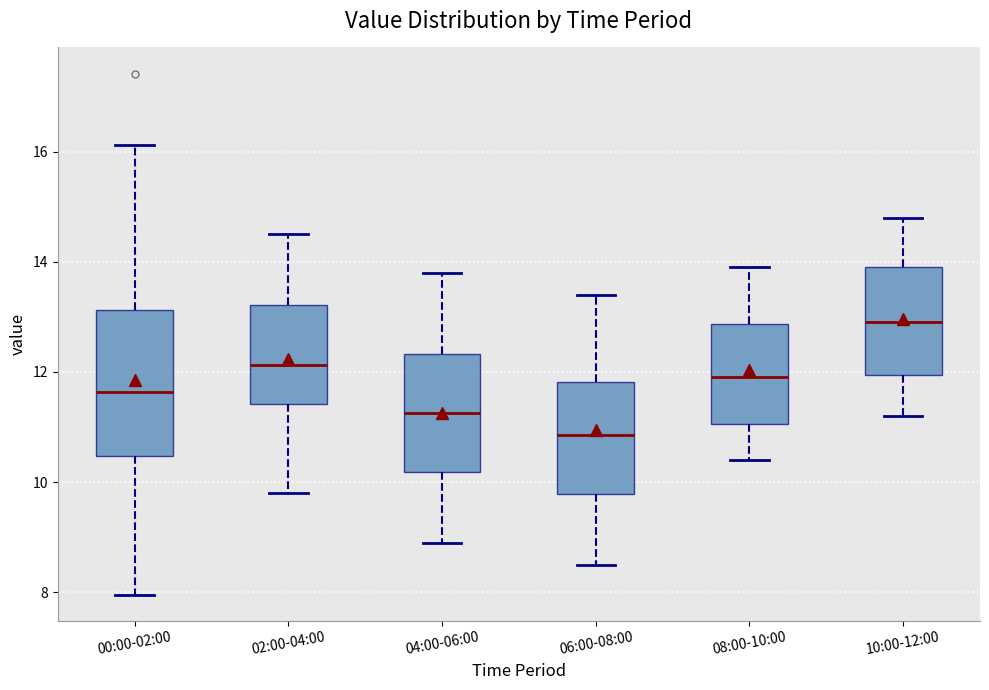

Where does the median line of the box for 04:00-06:00 sit on the y-axis? The values are not printed on the chart, so give them approximately, as read against the axis.

11.2